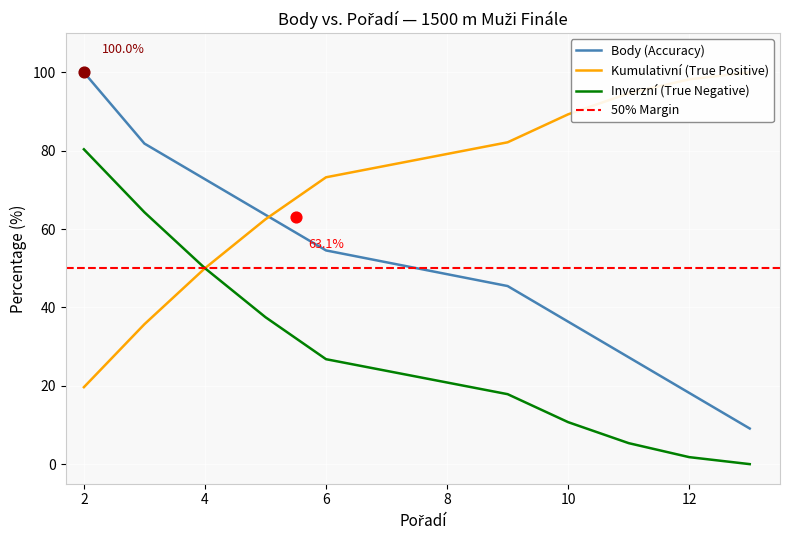

True or false: Inverzní (True Negative) has a value of 18.5 at 10.

False